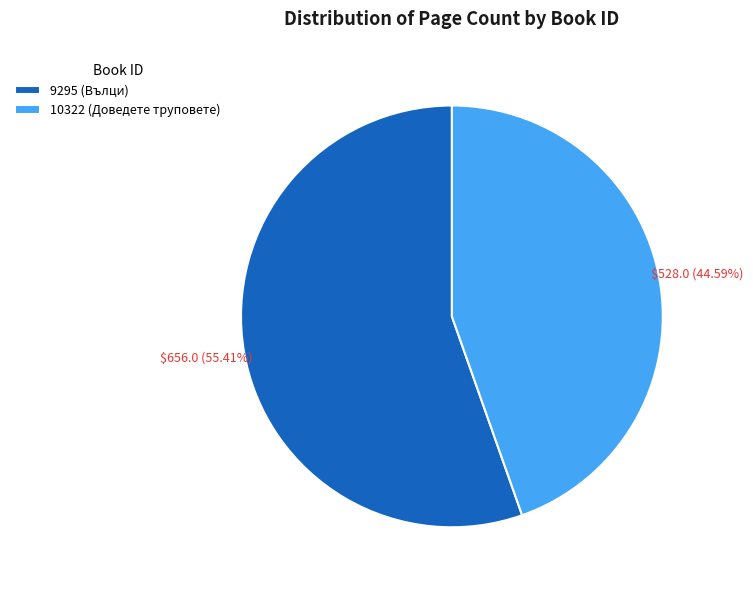

What is the ratio of the value at 9295 to the value at 10322?

1.2